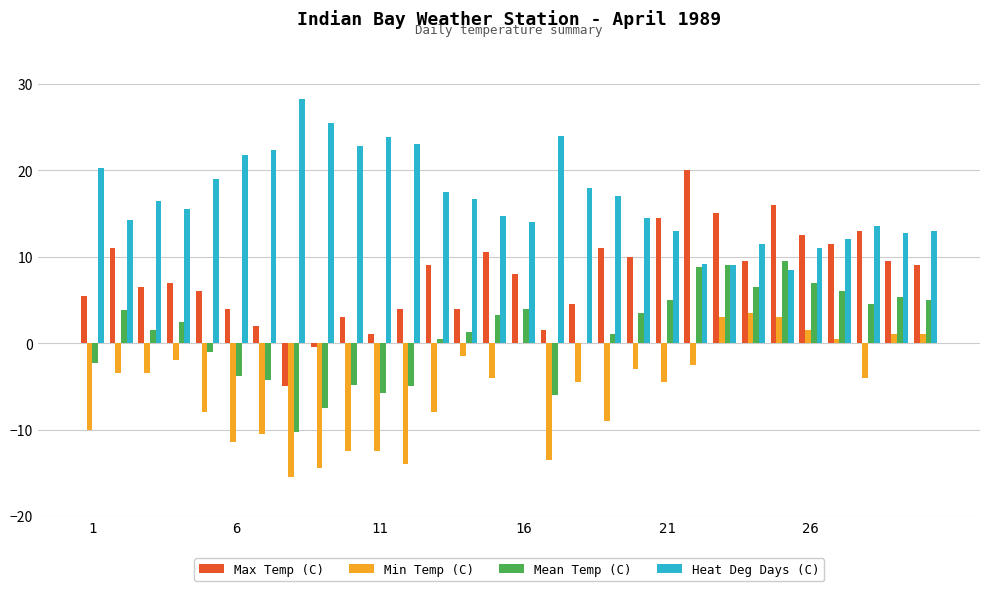

Which series has the largest total across all categories?

Heat Deg Days (C)